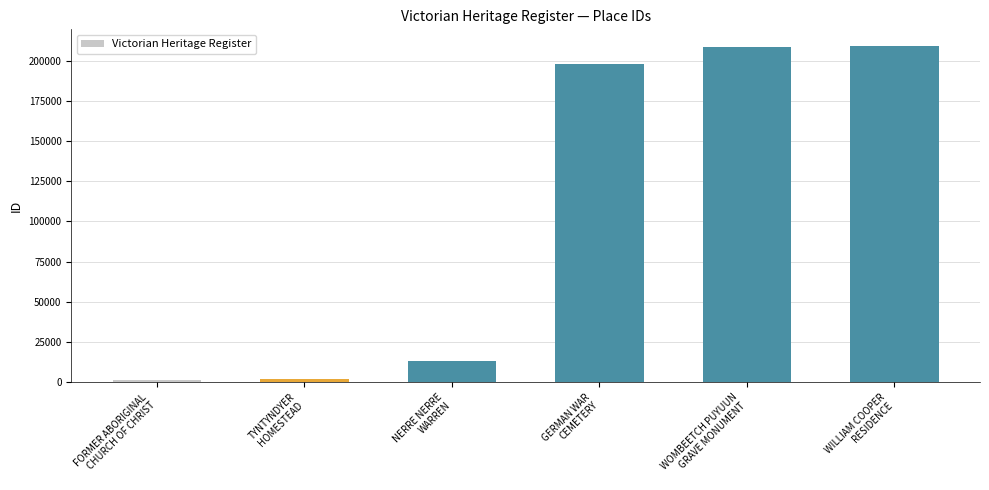

What is the sum of all values?

632230